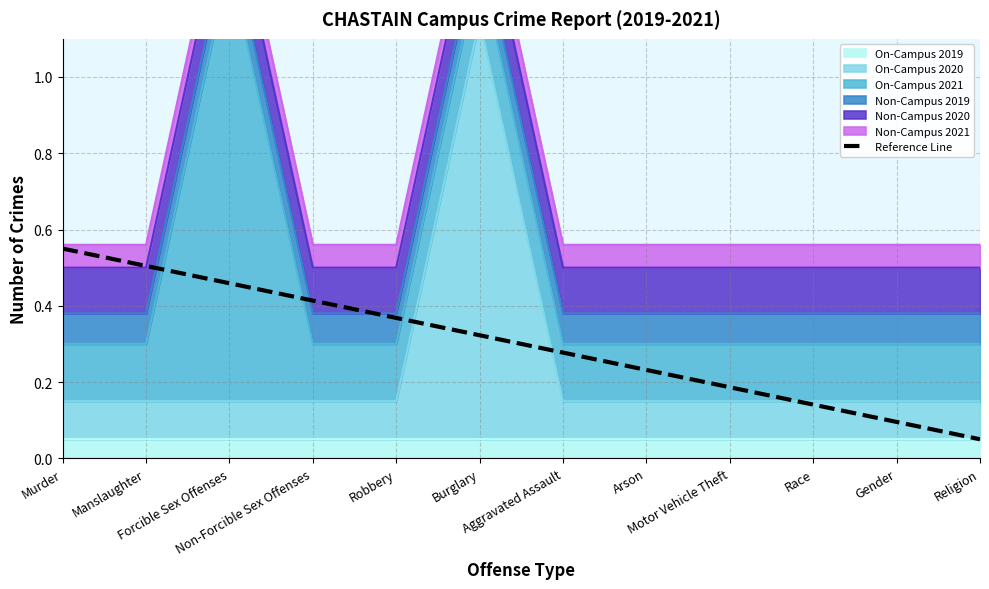

What value does the data have at Religion?

0.1